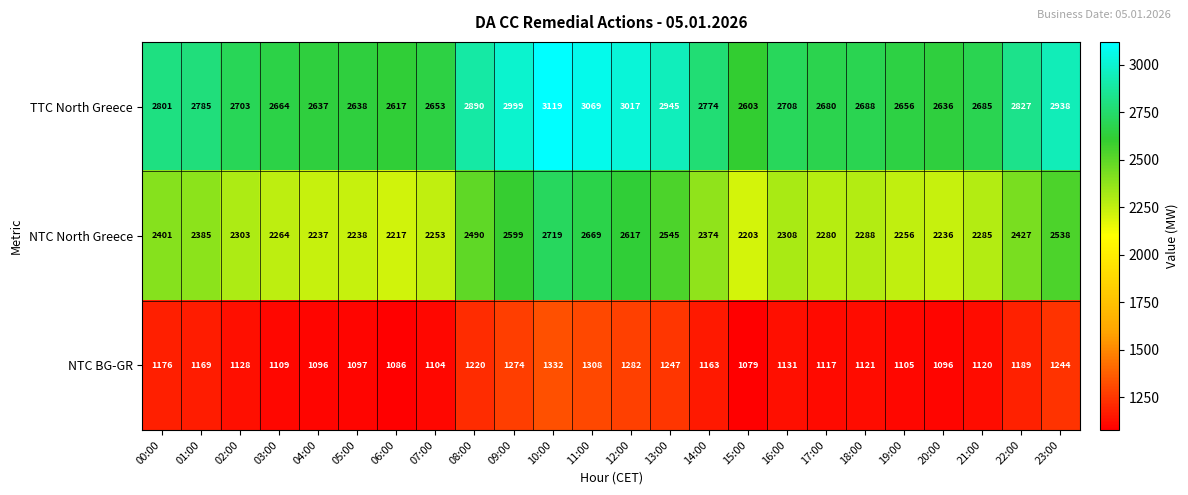

The NTC BG-GR series shows 690 at 11:00. True or false?

False